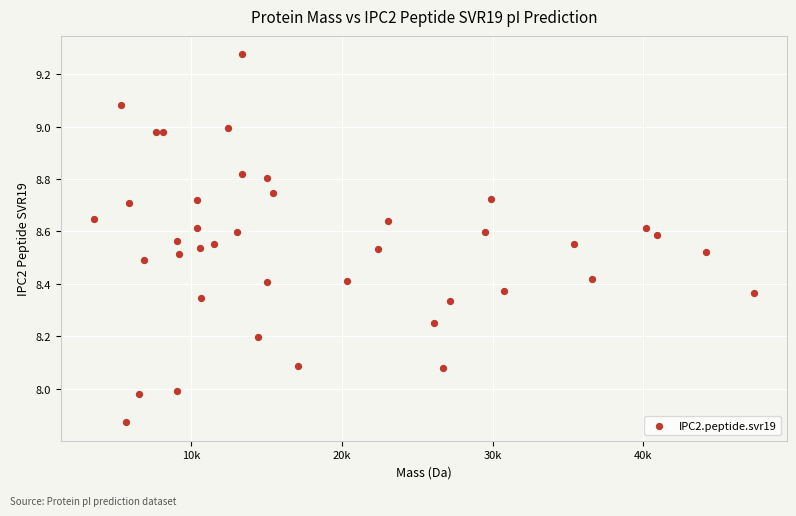

What is the range of X values (max minus min)?

43747.7